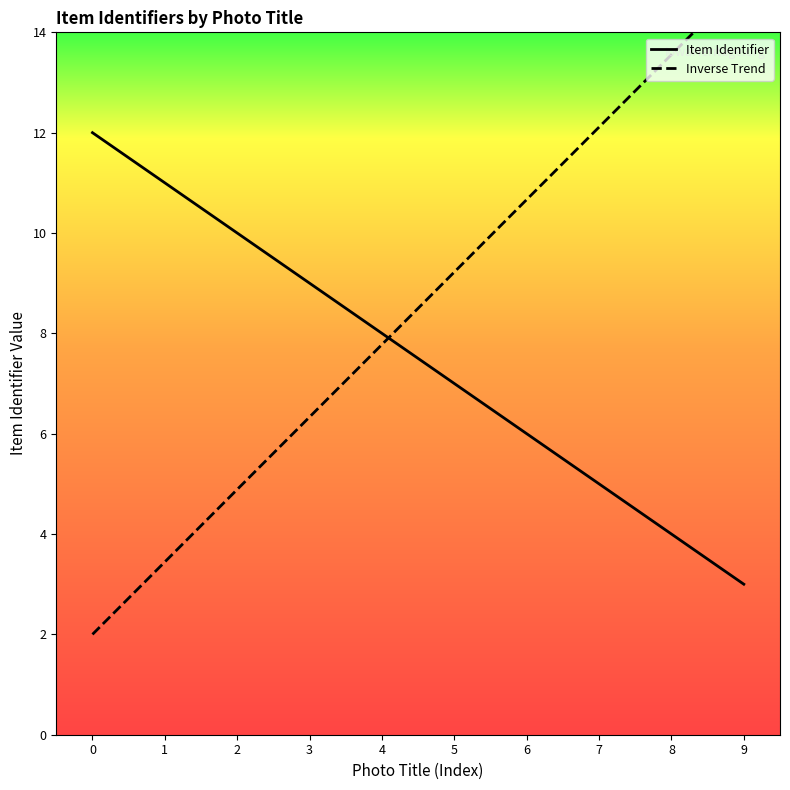

What is the sum of all values?

75